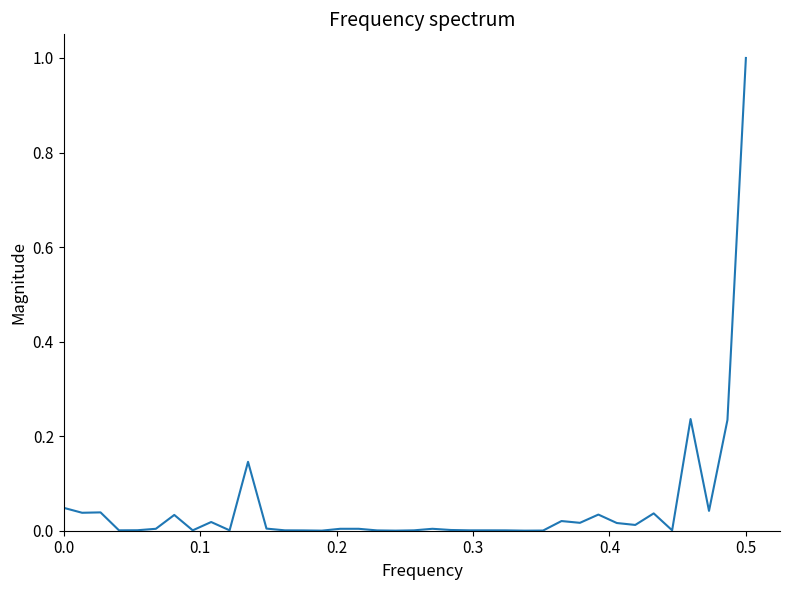

How many series are shown in this chart?

1